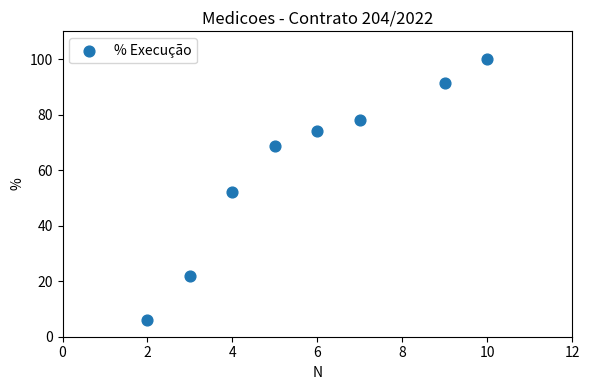

What is the average Y value?

61.6